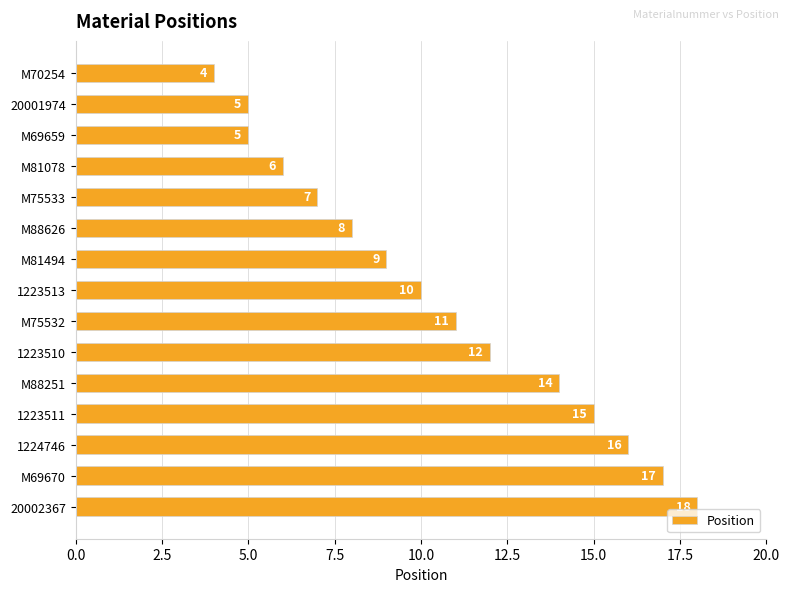

The chart shows a value of 3 at M69659. True or false?

False